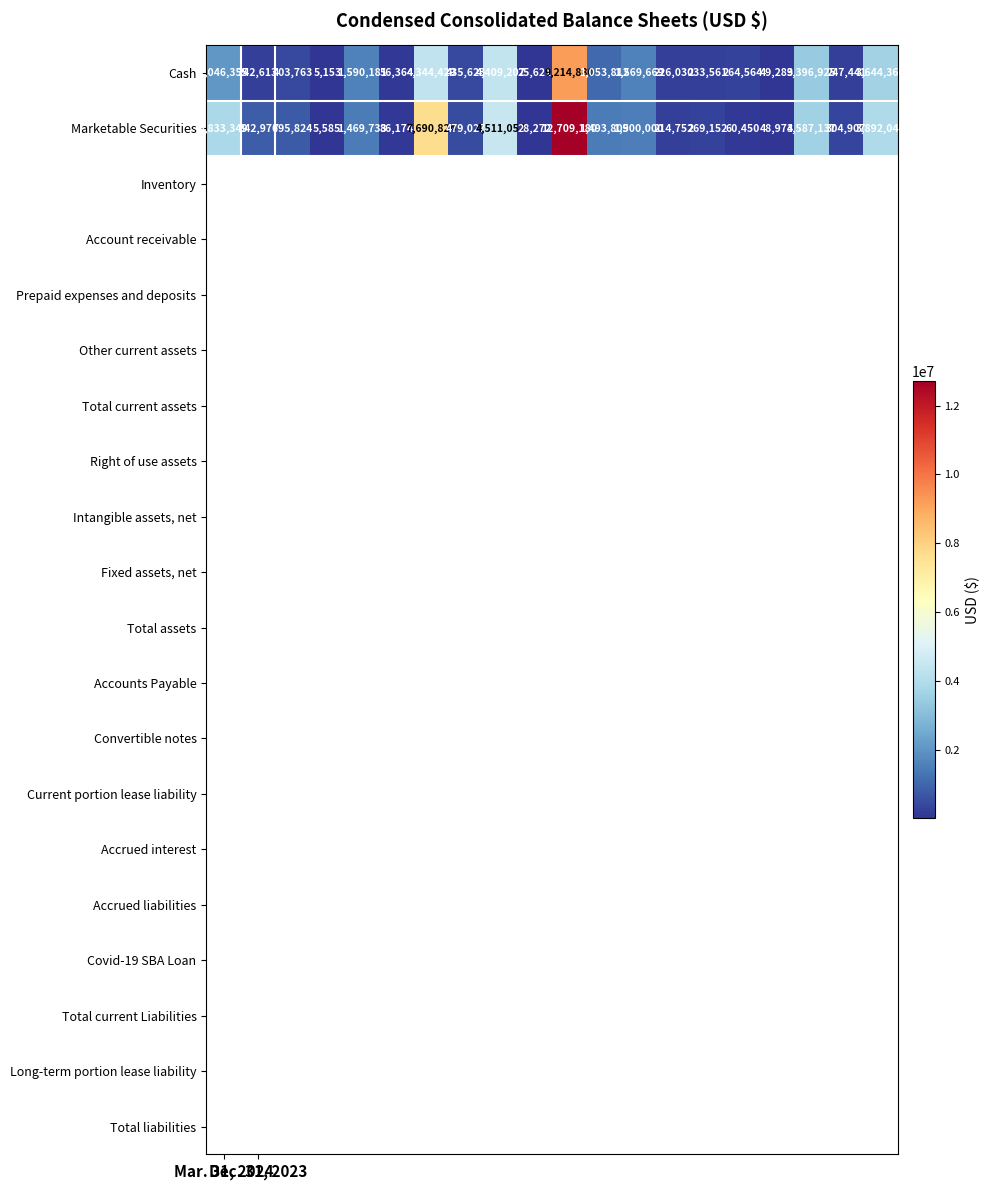

What is the difference between the maximum and minimum values in the Marketable Securities series?

12703595